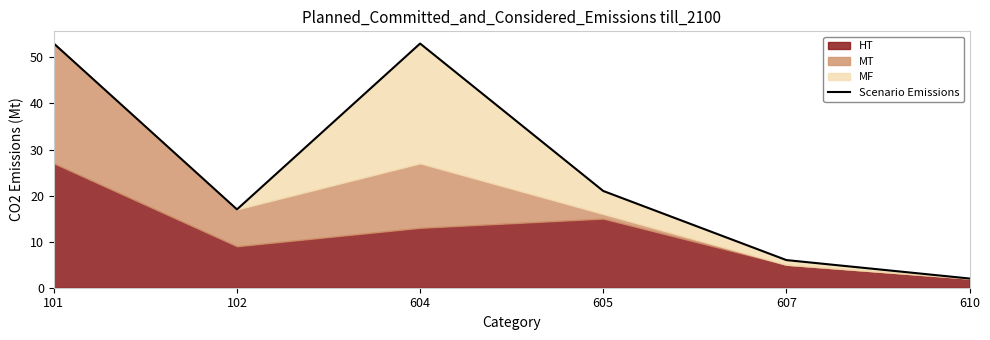

Which has a higher value, 610 or 607?

607